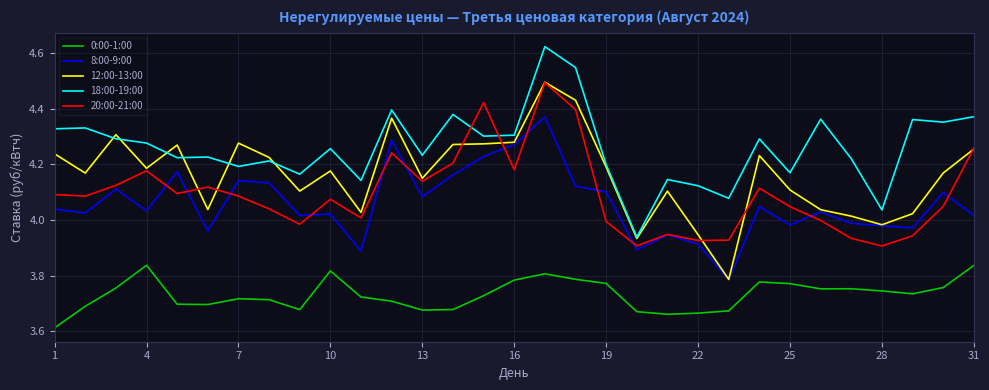

What are all the series names shown in the legend?

0:00-1:00, 8:00-9:00, 12:00-13:00, 18:00-19:00, 20:00-21:00